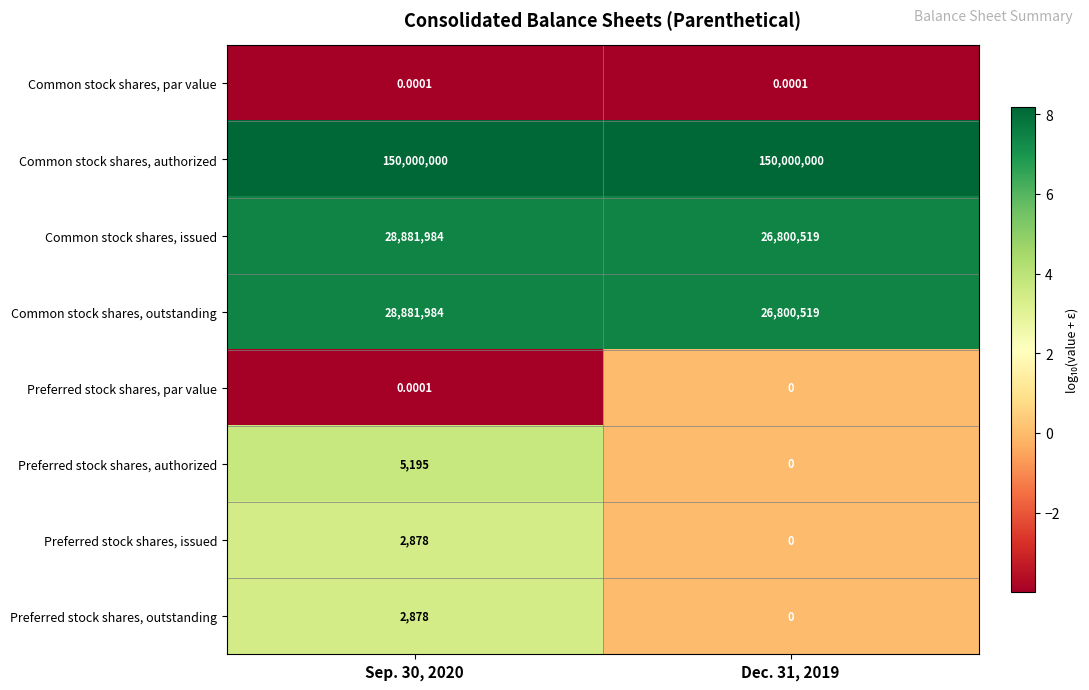

Is the value of Common stock shares, issued at Sep. 30, 2020 greater than the value of Preferred stock shares, authorized at Dec. 31, 2019?

Yes